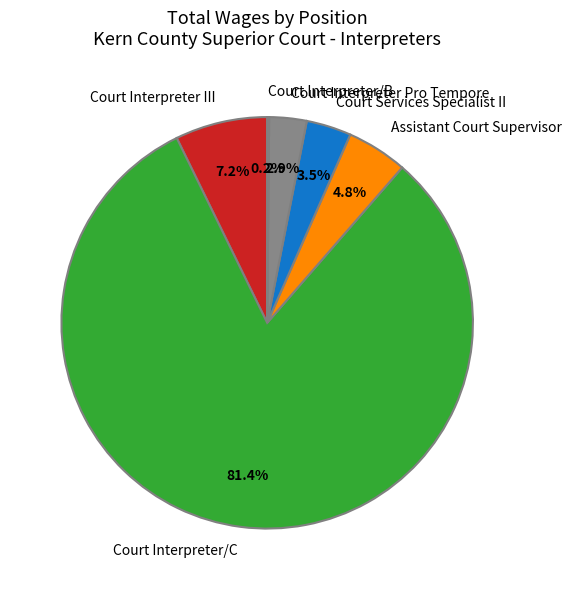

Between Court Interpreter III and Court Services Specialist II, which is larger?

Court Interpreter III